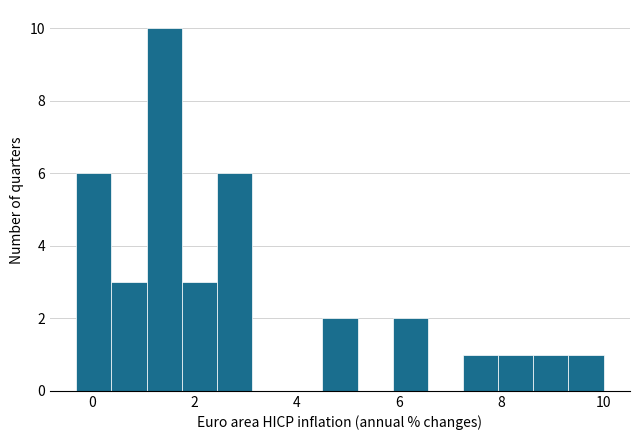

Read against the x-axis, roughly where is the centre of the tallest bar?

1.4